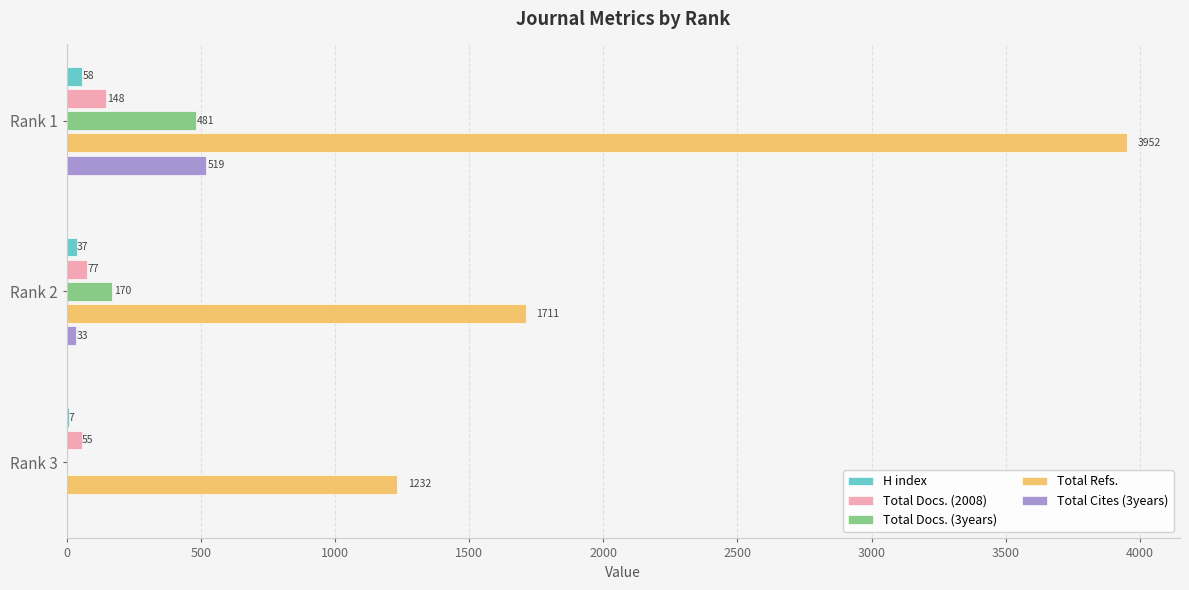

Between Rank 1 and Rank 2, which series saw the biggest shift?

Total Refs.